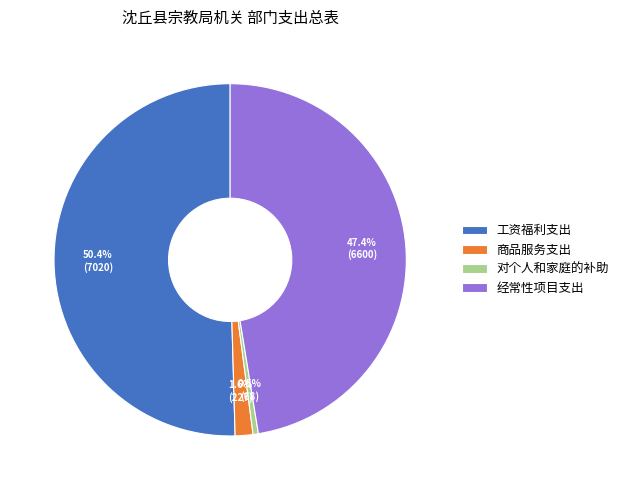

To the nearest percent, what is the combined percentage of 工资福利支出 and 经常性项目支出?

98%